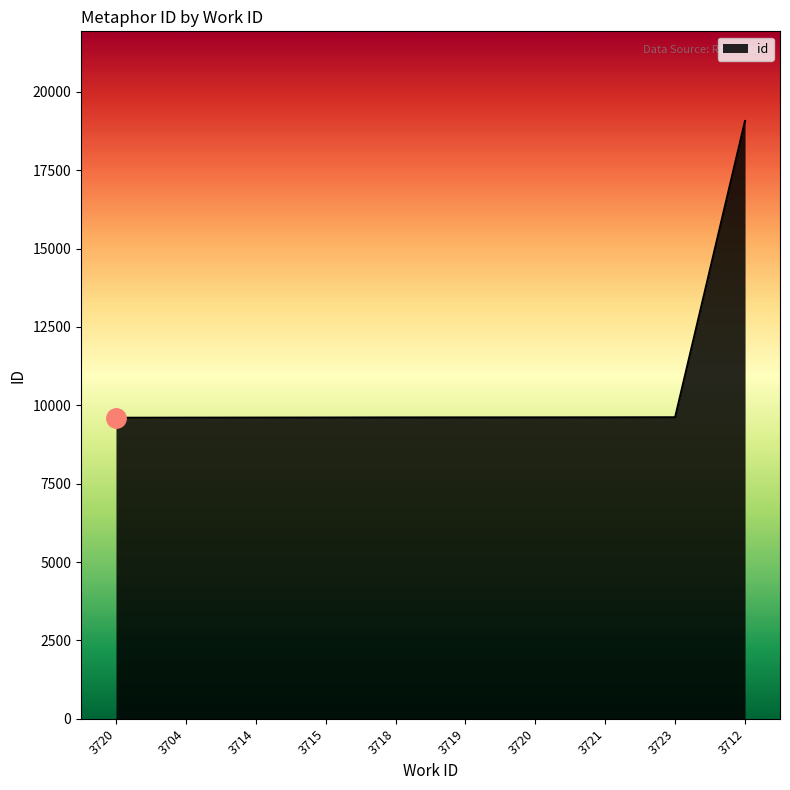

Does the chart display data point markers on the line(s)?

No